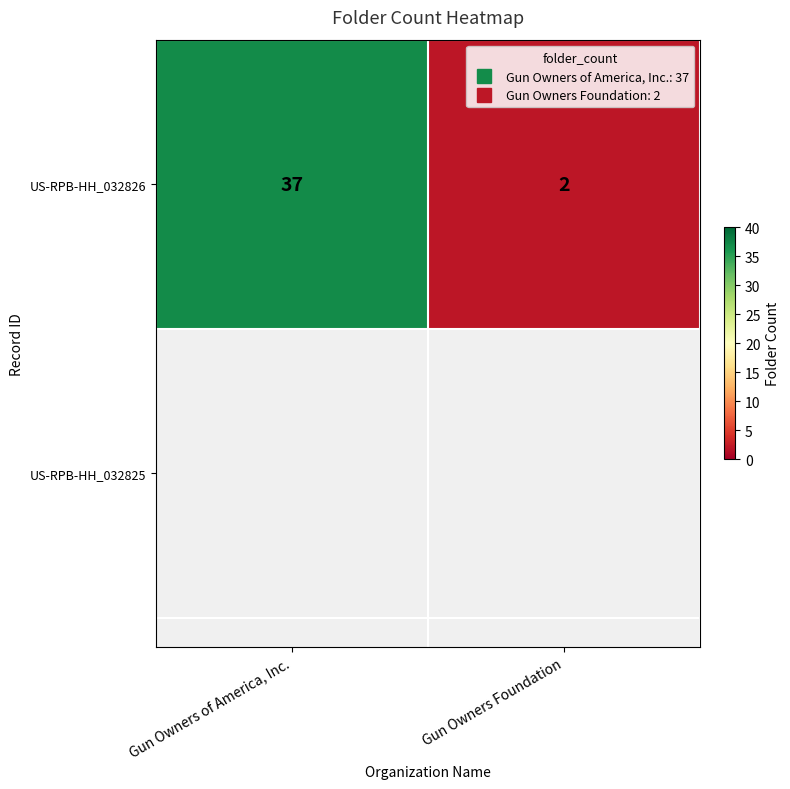

At which label is the value closest to 19?

Gun Owners Foundation